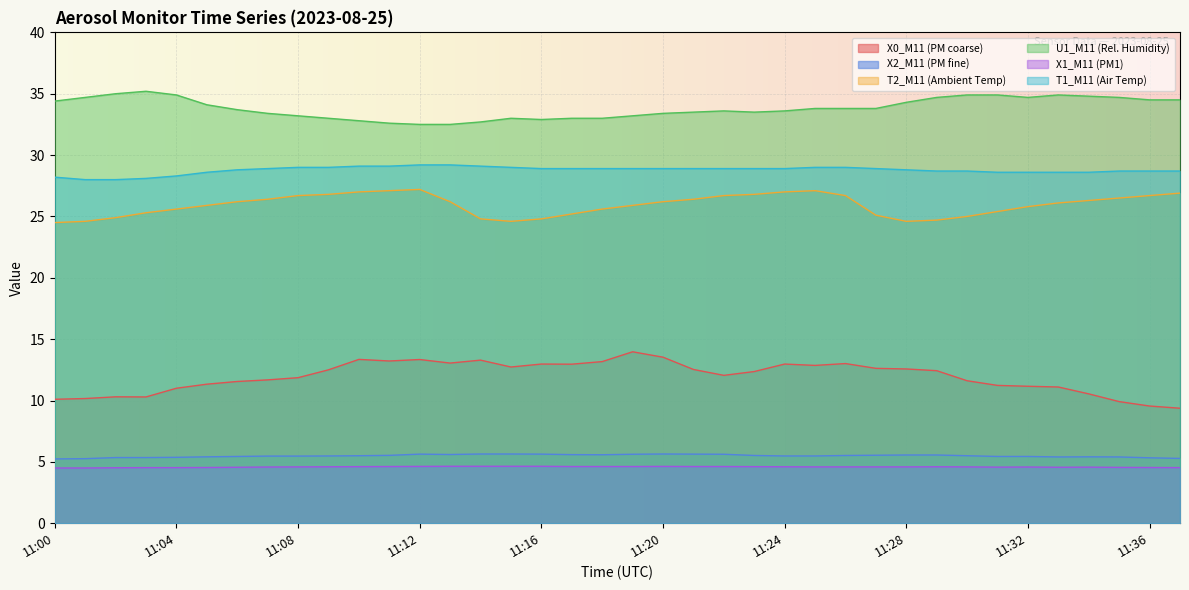

Reading left to right, list all the values displayed in this chart.

X0_M11 (PM coarse): 11:00=10.1	11:01=10.2	11:02=10.3	11:03=10.3	11:04=11.0	11:05=11.3	11:06=11.6	11:07=11.7	11:08=11.9	11:09=12.5	11:10=13.3	11:11=13.2	11:12=13.3	11:13=13.1	11:14=13.3	11:15=12.7	11:16=13.0	11:17=13.0	11:18=13.2	11:19=14.0	11:20=13.5	11:21=12.5	11:22=12.1	11:23=12.4	11:24=13.0	11:25=12.9	11:26=13.0	11:27=12.6	11:28=12.6	11:29=12.4	11:30=11.6	11:31=11.2	11:32=11.2	11:33=11.1	11:34=10.5	11:35=9.9	11:36=9.6	11:37=9.4
X2_M11 (PM fine): 11:00=5.2	11:01=5.3	11:02=5.3	11:03=5.3	11:04=5.4	11:05=5.4	11:06=5.4	11:07=5.5	11:08=5.5	11:09=5.5	11:10=5.5	11:11=5.5	11:12=5.6	11:13=5.6	11:14=5.6	11:15=5.6	11:16=5.6	11:17=5.6	11:18=5.6	11:19=5.6	11:20=5.6	11:21=5.6	11:22=5.6	11:23=5.5	11:24=5.5	11:25=5.5	11:26=5.5	11:27=5.5	11:28=5.6	11:29=5.6	11:30=5.5	11:31=5.4	11:32=5.4	11:33=5.4	11:34=5.4	11:35=5.4	11:36=5.3	11:37=5.3
T2_M11 (Ambient Temp): 11:00=24.5	11:01=24.6	11:02=24.9	11:03=25.3	11:04=25.6	11:05=25.9	11:06=26.2	11:07=26.4	11:08=26.7	11:09=26.8	11:10=27.0	11:11=27.1	11:12=27.2	11:13=26.2	11:14=24.8	11:15=24.6	11:16=24.8	11:17=25.2	11:18=25.6	11:19=25.9	11:20=26.2	11:21=26.4	11:22=26.7	11:23=26.8	11:24=27.0	11:25=27.1	11:26=26.7	11:27=25.1	11:28=24.6	11:29=24.7	11:30=25.0	11:31=25.4	11:32=25.8	11:33=26.1	11:34=26.3	11:35=26.5	11:36=26.7	11:37=26.9
U1_M11 (Rel. Humidity): 11:00=34.4	11:01=34.7	11:02=35.0	11:03=35.2	11:04=34.9	11:05=34.1	11:06=33.7	11:07=33.4	11:08=33.2	11:09=33.0	11:10=32.8	11:11=32.6	11:12=32.5	11:13=32.5	11:14=32.7	11:15=33.0	11:16=32.9	11:17=33.0	11:18=33.0	11:19=33.2	11:20=33.4	11:21=33.5	11:22=33.6	11:23=33.5	11:24=33.6	11:25=33.8	11:26=33.8	11:27=33.8	11:28=34.3	11:29=34.7	11:30=34.9	11:31=34.9	11:32=34.7	11:33=34.9	11:34=34.8	11:35=34.7	11:36=34.5	11:37=34.5
X1_M11 (PM1): 11:00=4.5	11:01=4.5	11:02=4.5	11:03=4.5	11:04=4.5	11:05=4.5	11:06=4.6	11:07=4.6	11:08=4.6	11:09=4.6	11:10=4.6	11:11=4.6	11:12=4.6	11:13=4.6	11:14=4.6	11:15=4.6	11:16=4.6	11:17=4.6	11:18=4.6	11:19=4.6	11:20=4.6	11:21=4.6	11:22=4.6	11:23=4.6	11:24=4.6	11:25=4.6	11:26=4.6	11:27=4.6	11:28=4.6	11:29=4.6	11:30=4.6	11:31=4.6	11:32=4.6	11:33=4.6	11:34=4.6	11:35=4.5	11:36=4.5	11:37=4.5
T1_M11 (Air Temp): 11:00=28.2	11:01=28.0	11:02=28.0	11:03=28.1	11:04=28.3	11:05=28.6	11:06=28.8	11:07=28.9	11:08=29.0	11:09=29.0	11:10=29.1	11:11=29.1	11:12=29.2	11:13=29.2	11:14=29.1	11:15=29.0	11:16=28.9	11:17=28.9	11:18=28.9	11:19=28.9	11:20=28.9	11:21=28.9	11:22=28.9	11:23=28.9	11:24=28.9	11:25=29.0	11:26=29.0	11:27=28.9	11:28=28.8	11:29=28.7	11:30=28.7	11:31=28.6	11:32=28.6	11:33=28.6	11:34=28.6	11:35=28.7	11:36=28.7	11:37=28.7